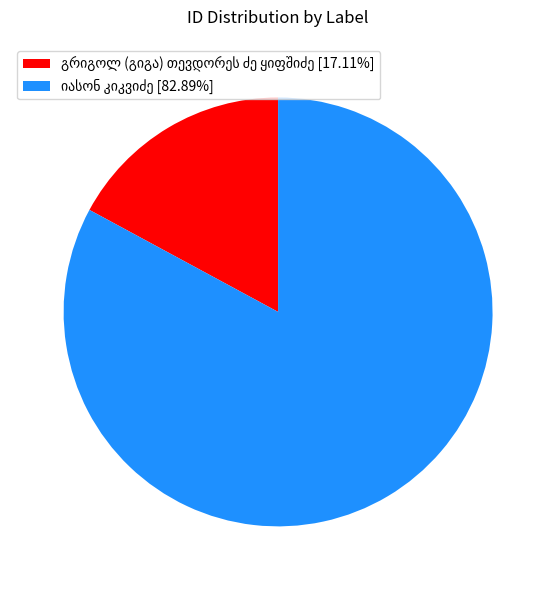

Is there a majority slice in this chart?

Yes